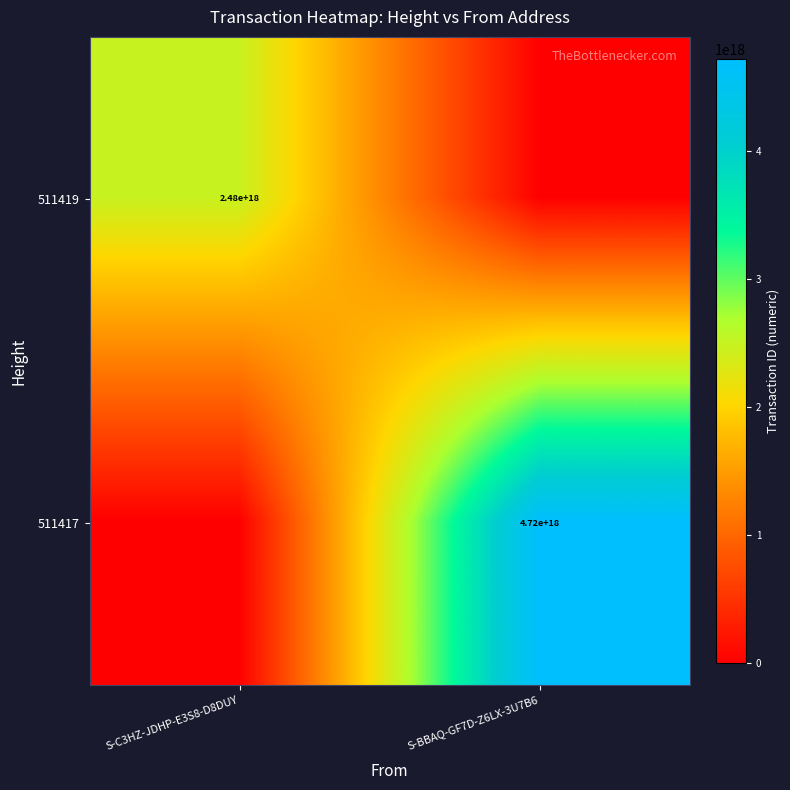

The value of 511419 at S-C3HZ-JDHP-E3S8-D8DUY is 3478136654350344192. True or false?

False